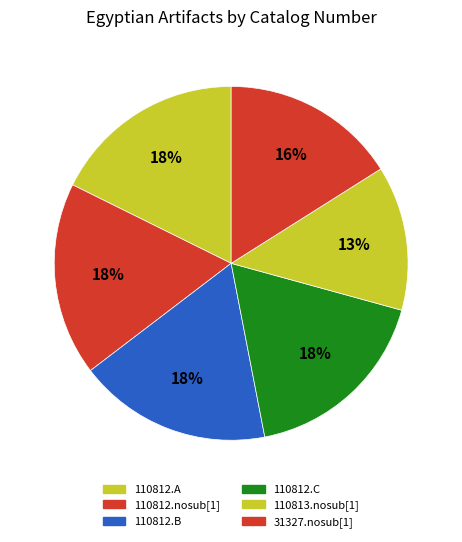

Count the number of slices in the pie.

6